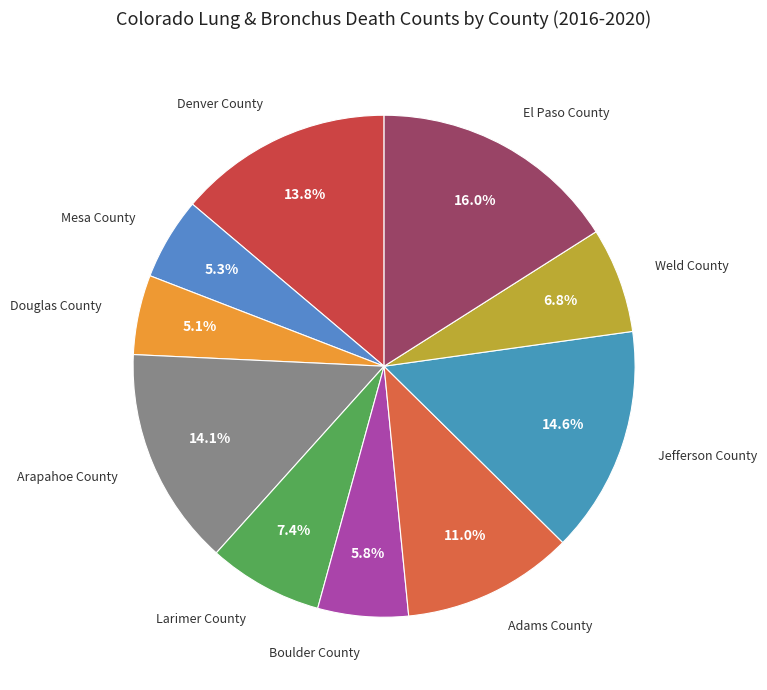

How many slices are in this pie chart?

10